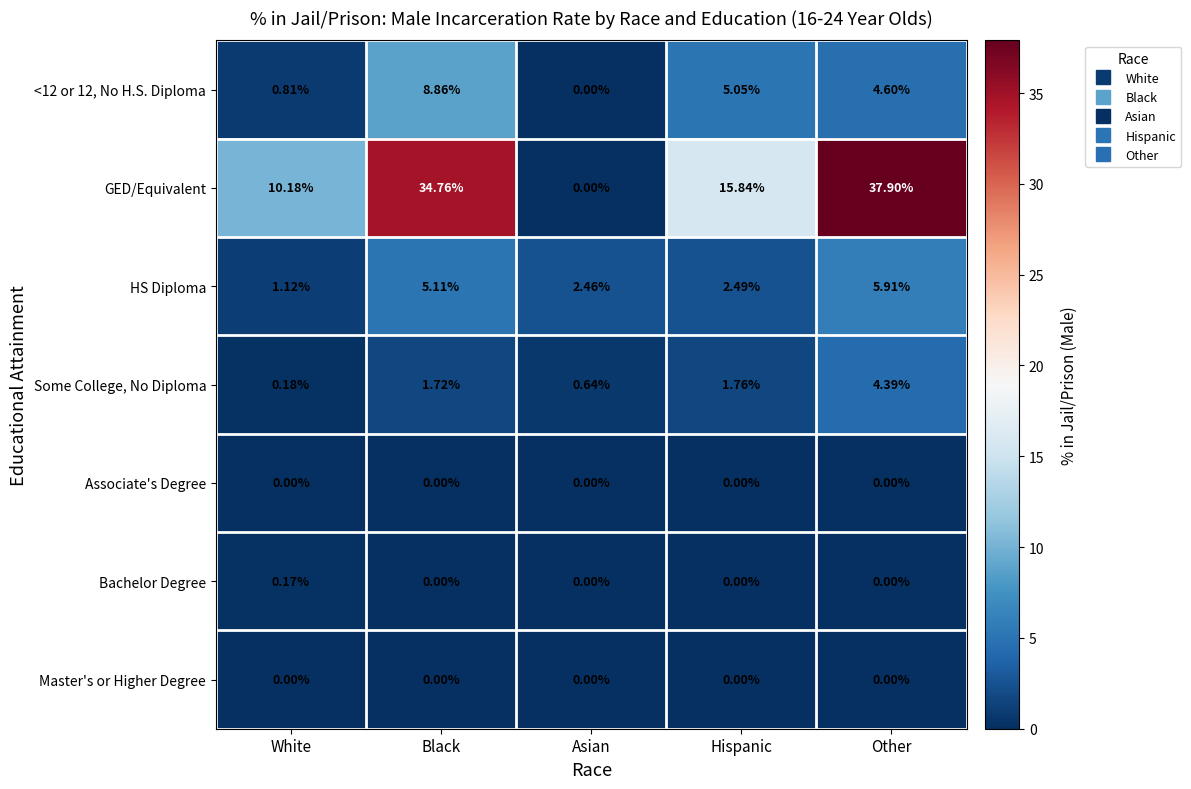

What is the spread (max minus min) of values at Other?

37.9